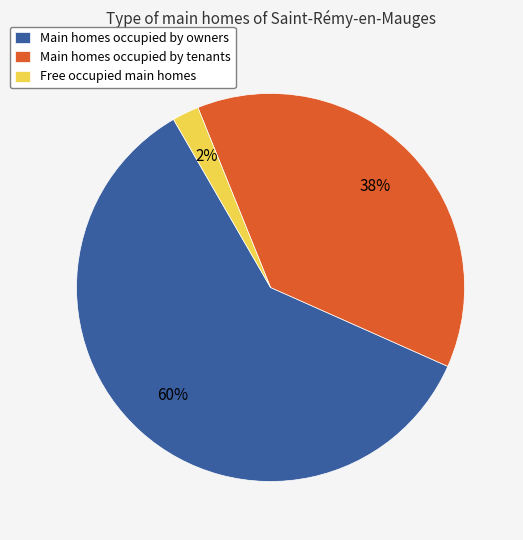

Combined, do Main homes occupied by tenants and Main homes occupied by owners account for over 50%?

Yes